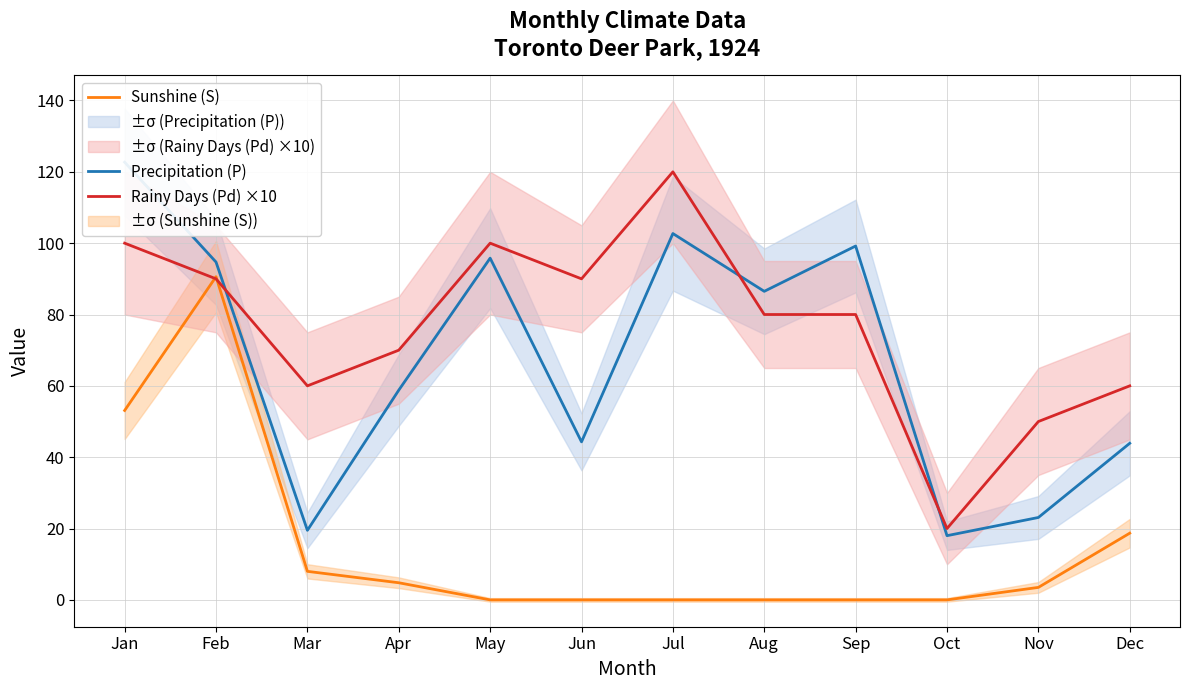

How many data points does each series have?

12